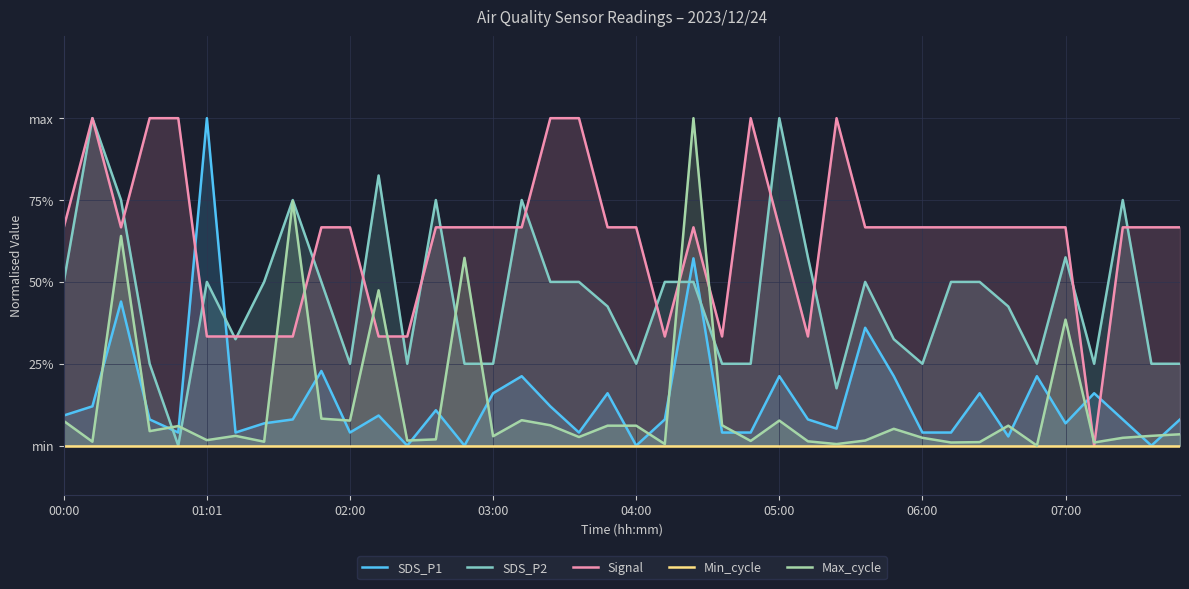

How many values in the Max_cycle series exceed 0?

39